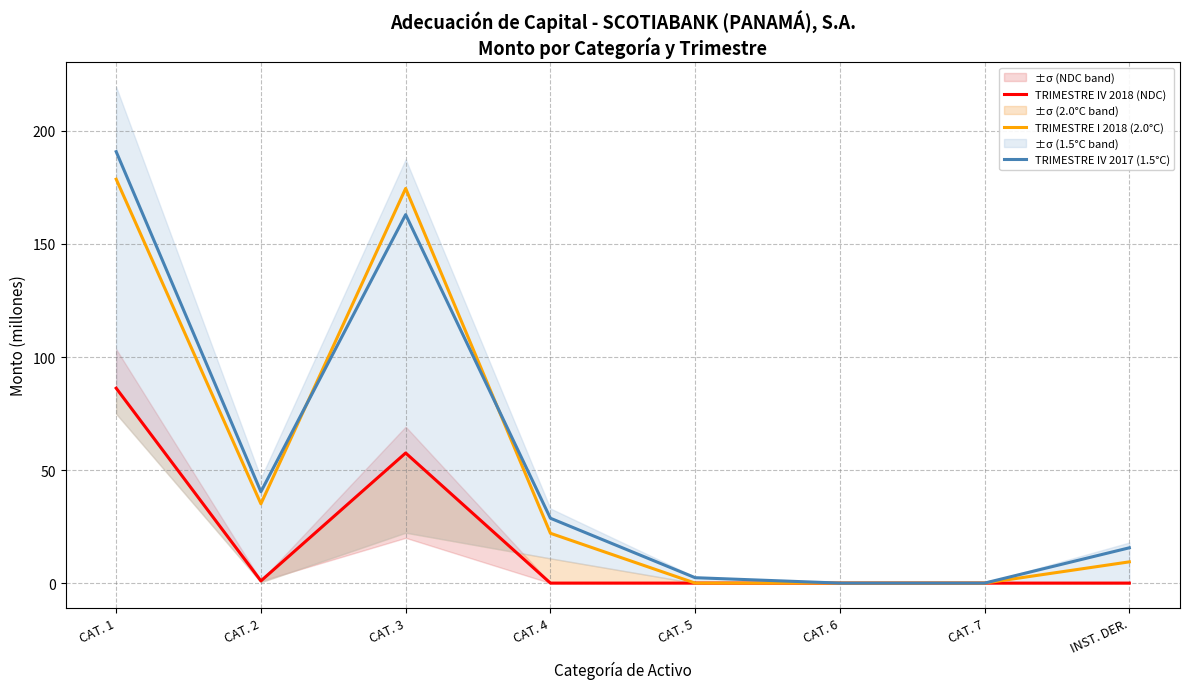

At which category is the sum across all series the highest?

CAT. 1